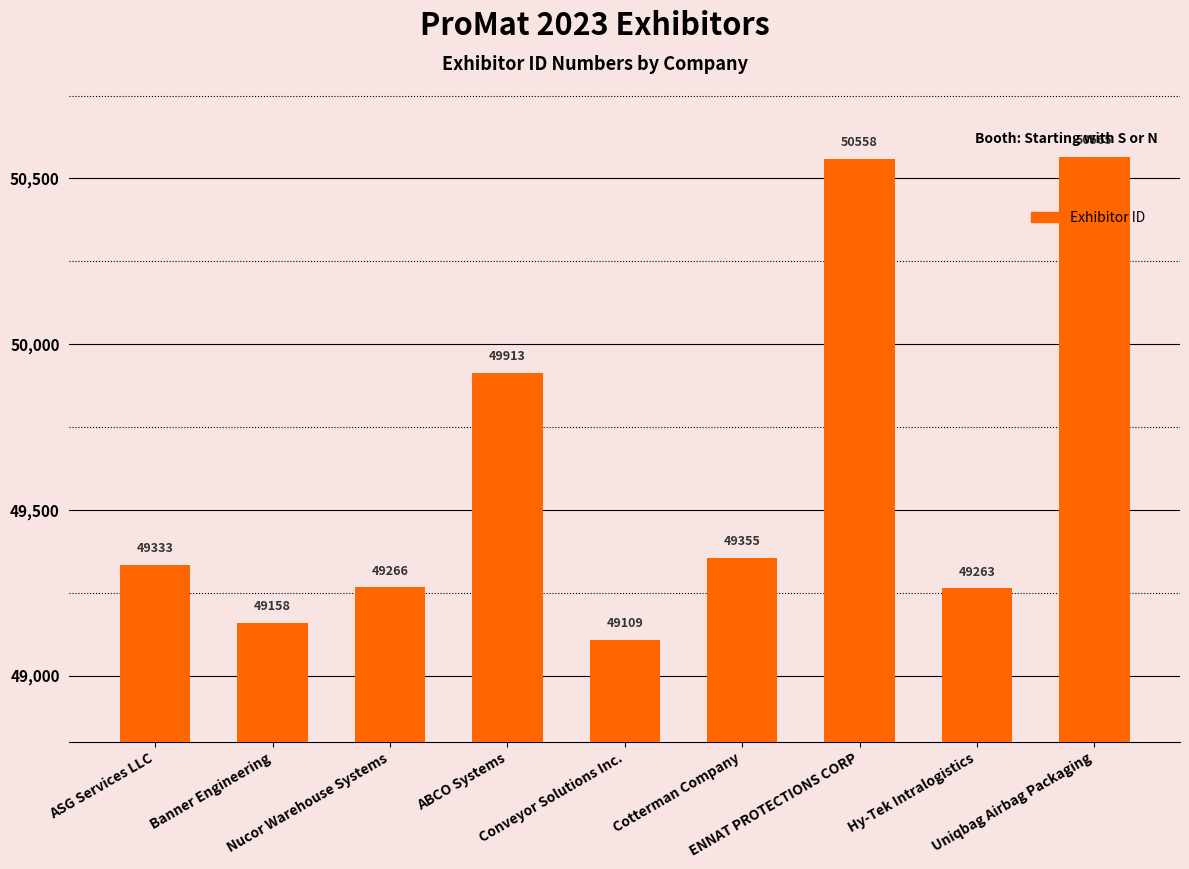

Is it true that the value at Cotterman Company is 49355?

True